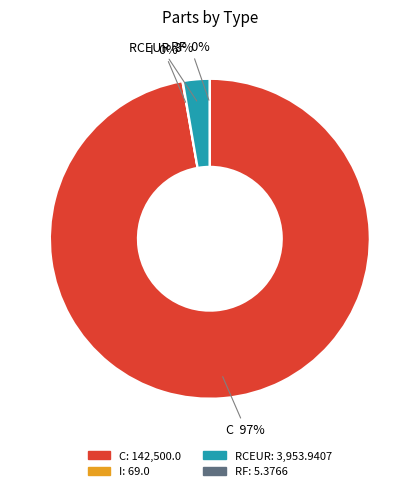

To the nearest percent, what is the average slice percentage?

25%